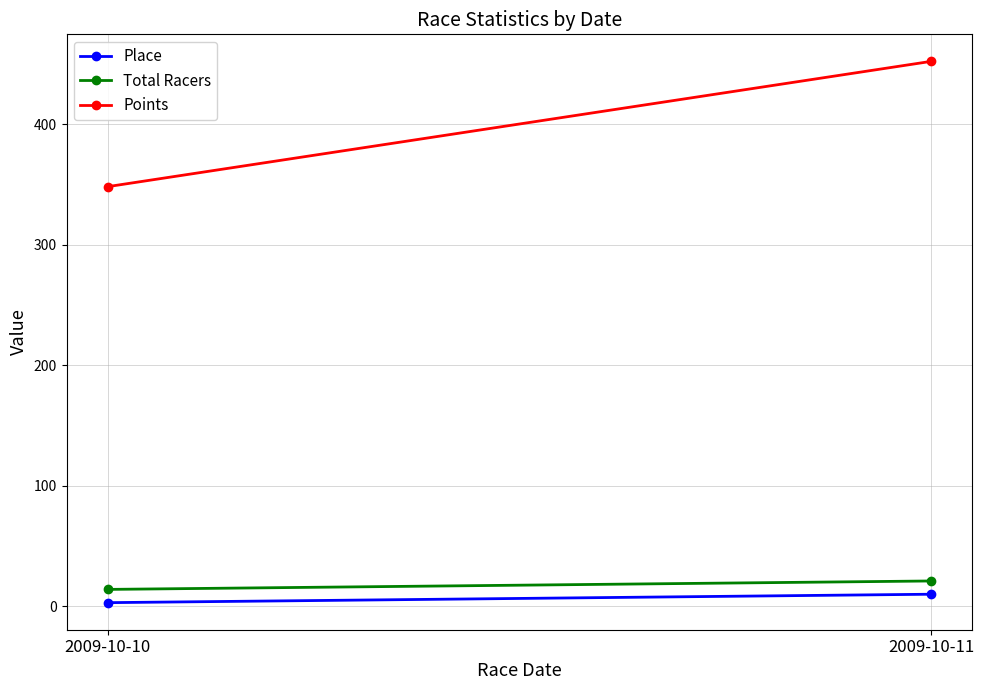

Which series has the largest range (max minus min)?

Points